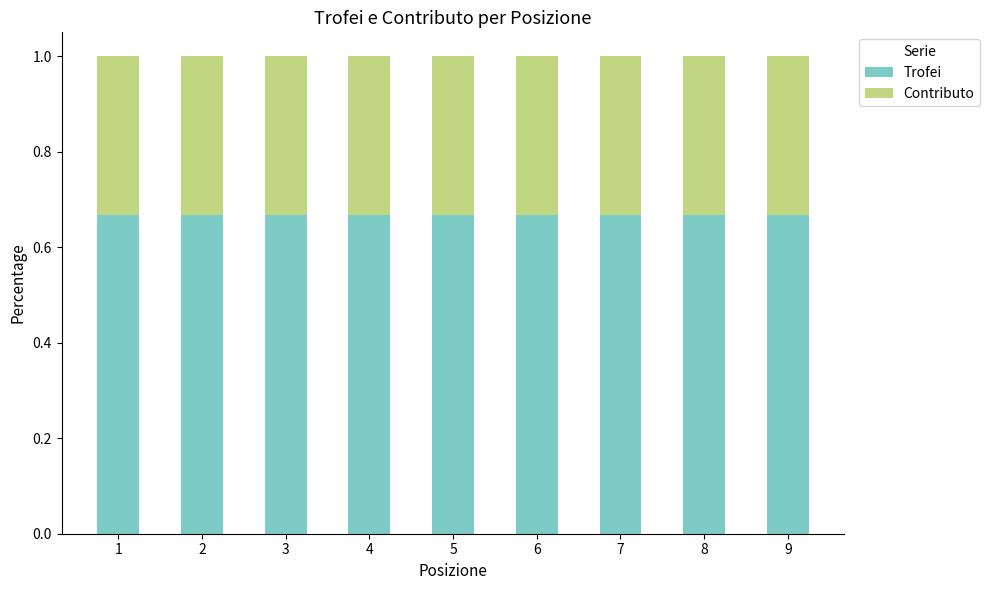

True or false: Trofei has a value of 0.3 at 4.

False